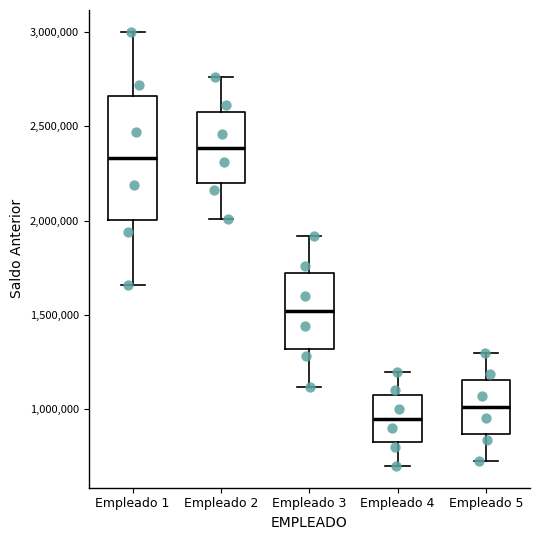

Which box's median line is the lowest?

Empleado 4